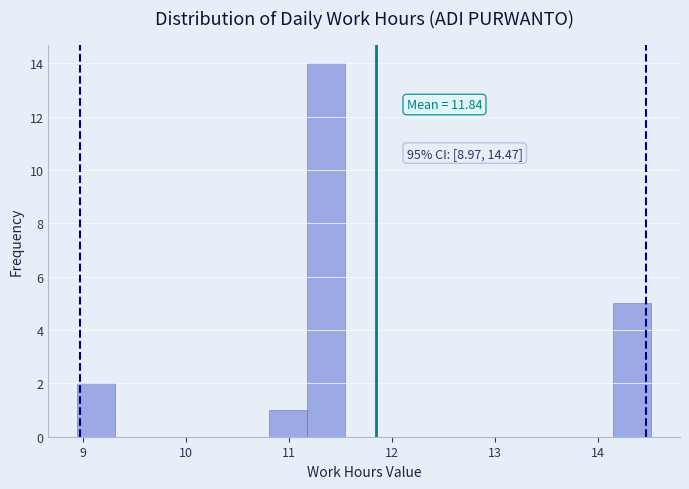

Read against the x-axis, roughly where is the centre of the tallest bar?

11.4